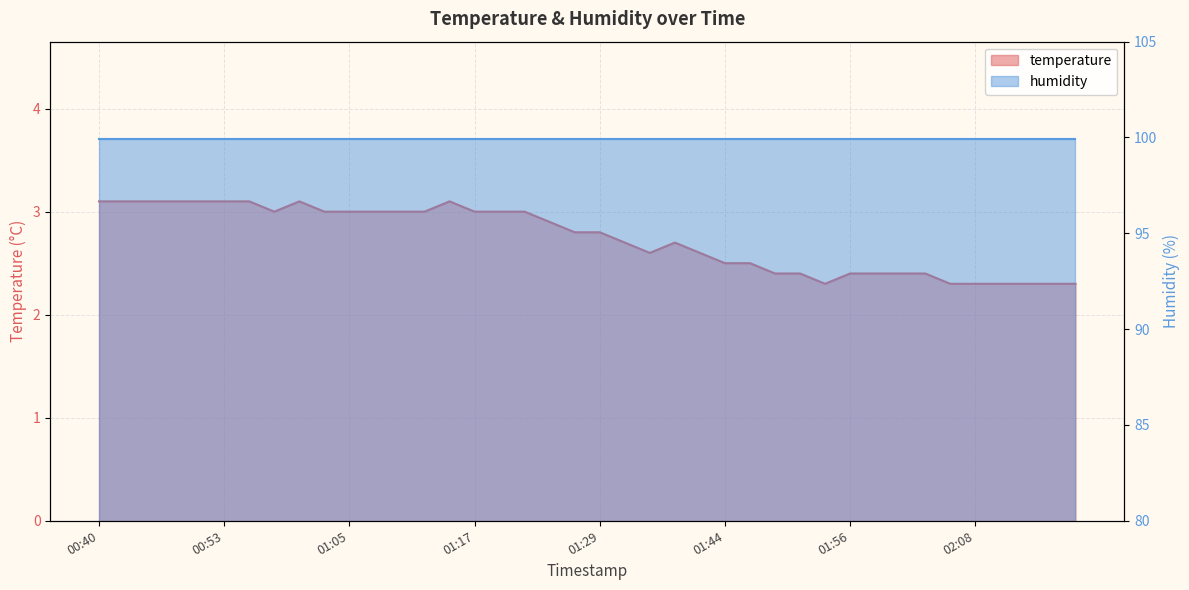

Count the number of categories in the chart.

40